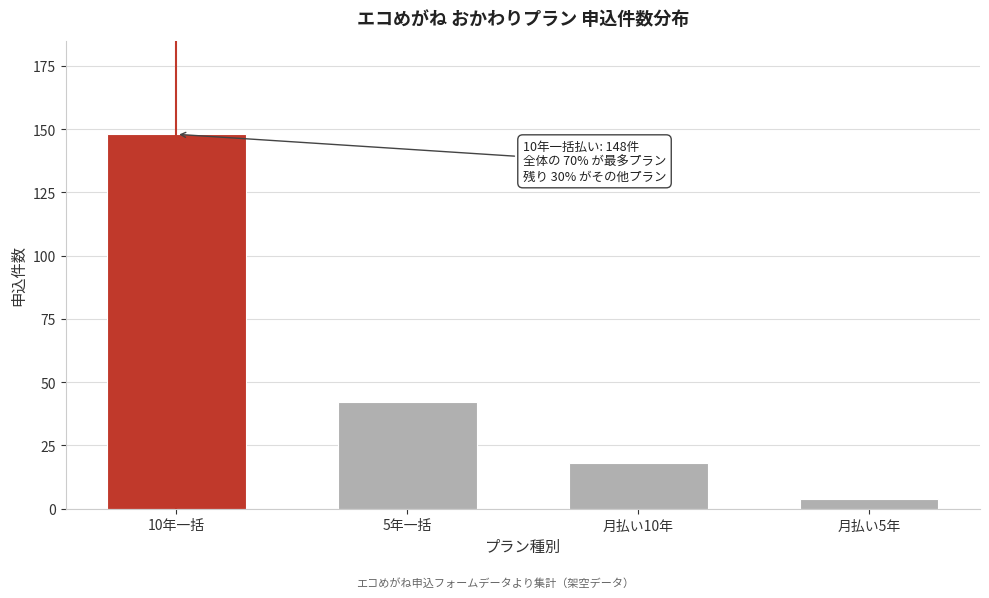

Reading right to left, what are all the values shown in this chart?

4	18	42	148